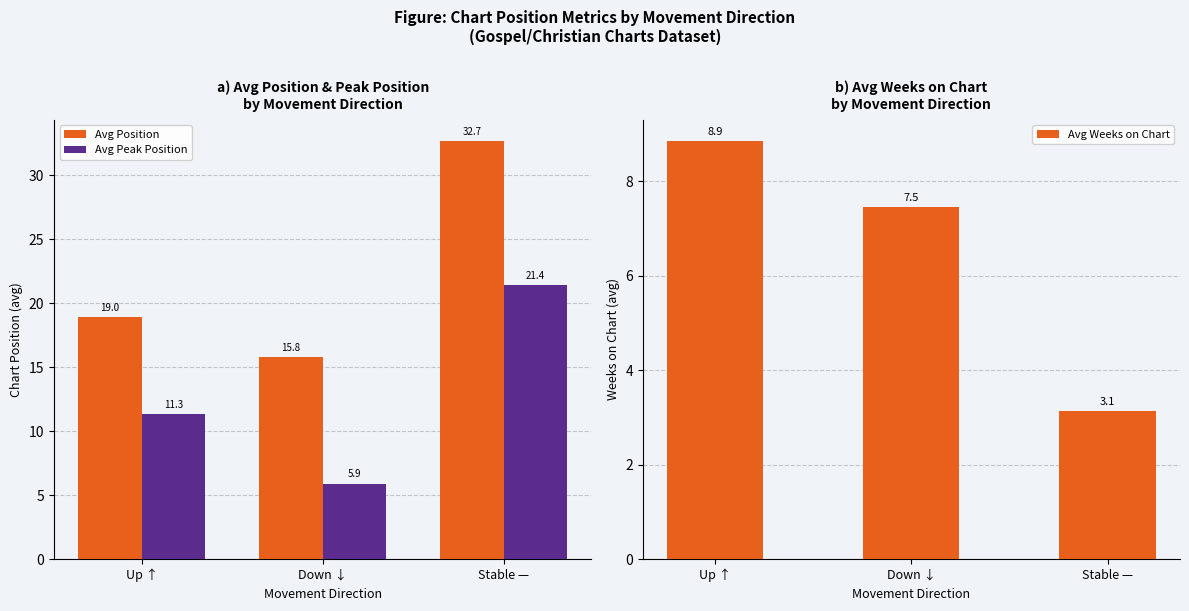

What is the average value of the Avg Weeks on Chart series?

6.5